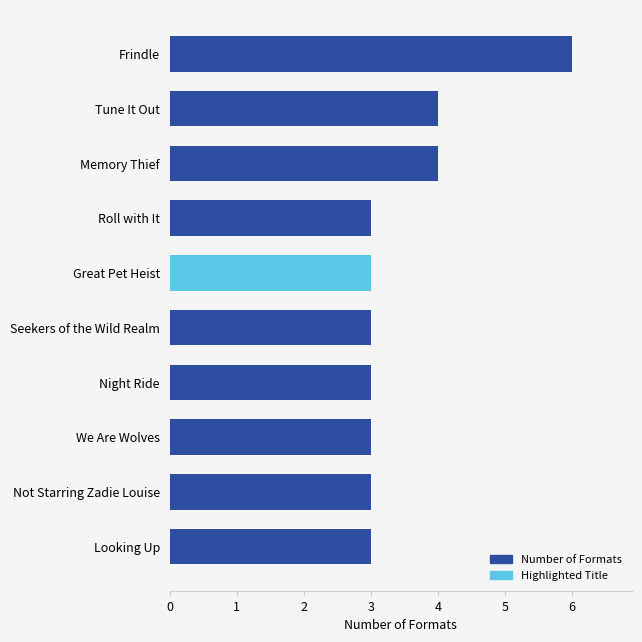

What is the sum of the values at We Are Wolves and Great Pet Heist?

6